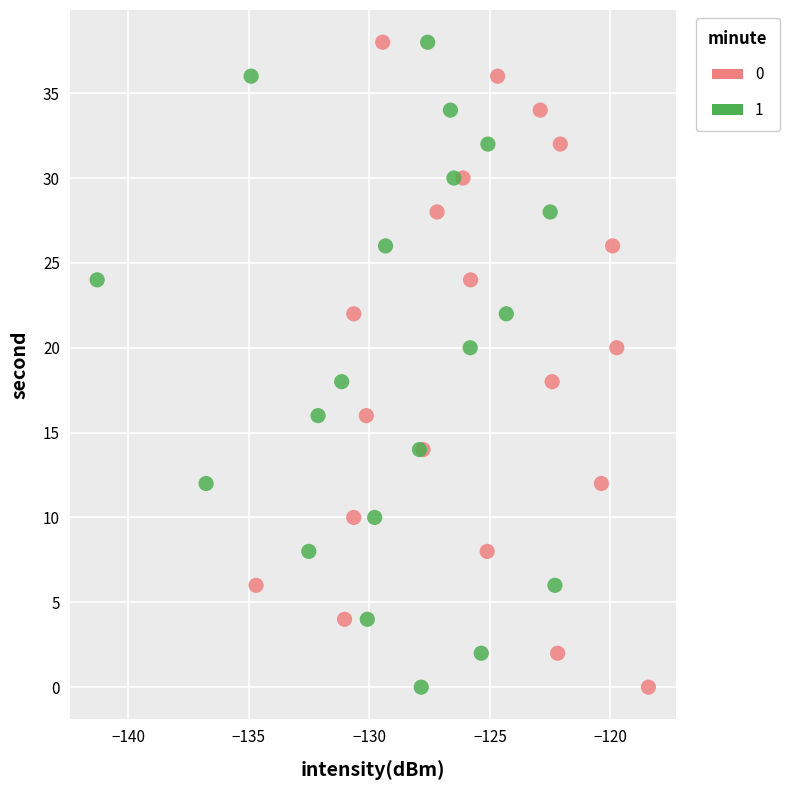

What are all the series names shown in the legend?

0, 1